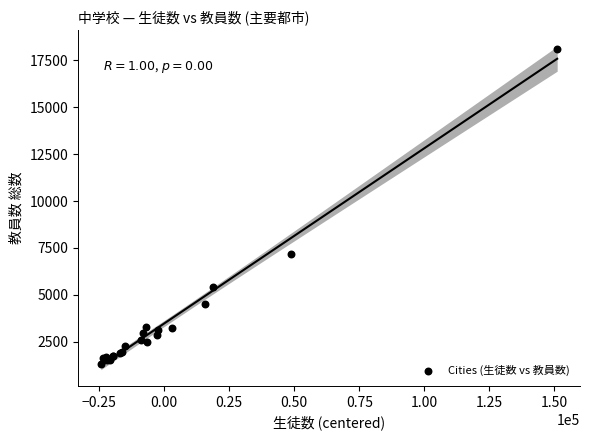

What Y value in the scatter plot is closest to 9700?

7197